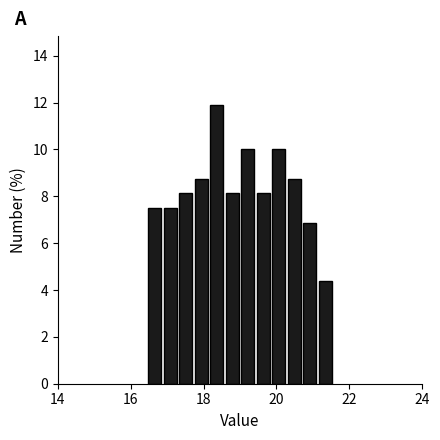

Read against the x-axis, roughly where is the centre of the tallest bar?

18.4